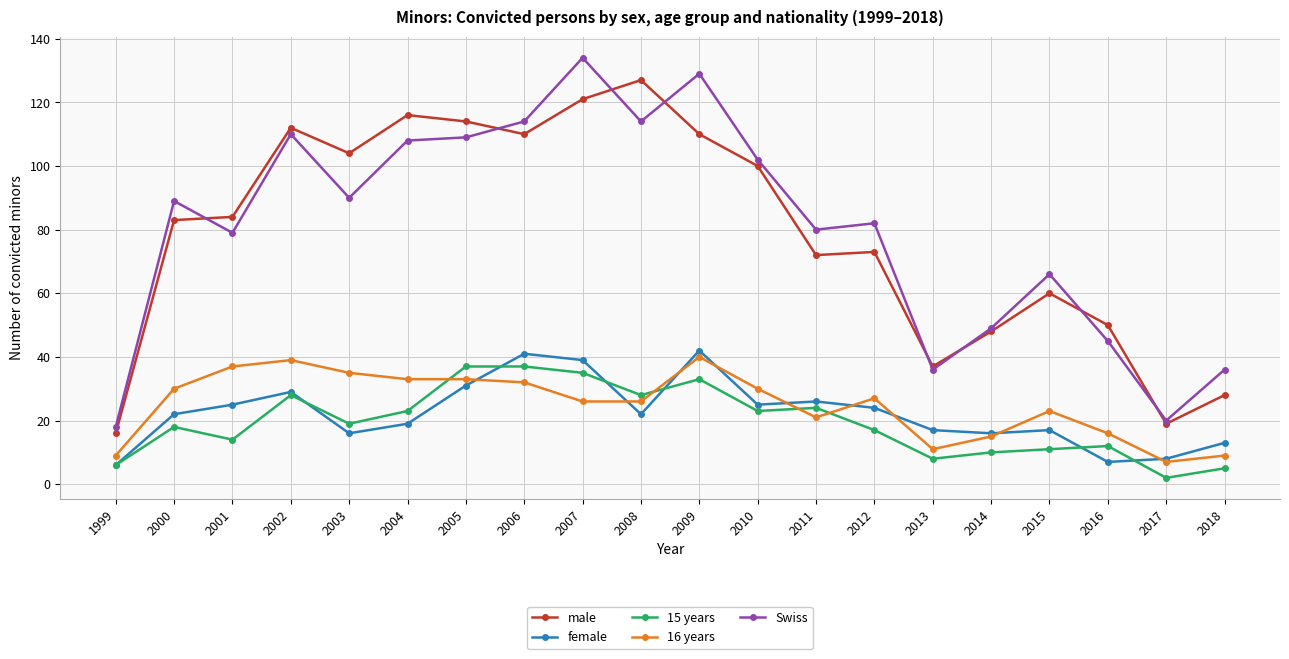

What is the difference between the maximum and minimum values in the Swiss series?

116